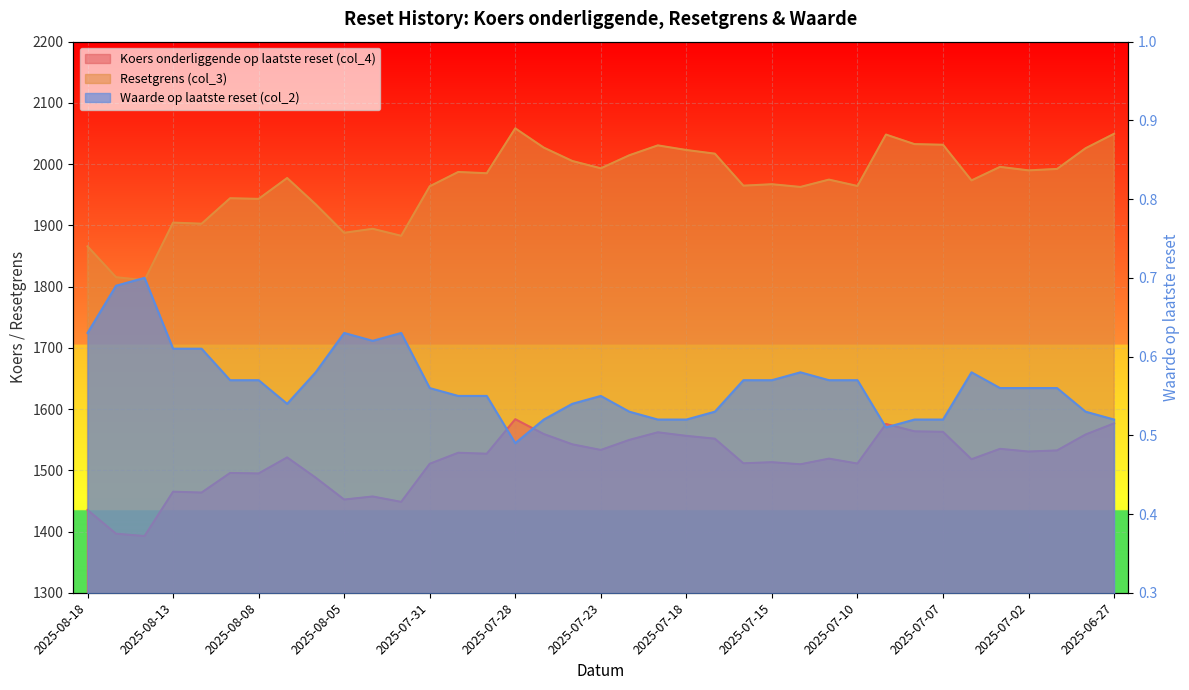

The Koers onderliggende op laatste reset (col_4) series shows 396.8 at 2025-07-24. True or false?

False